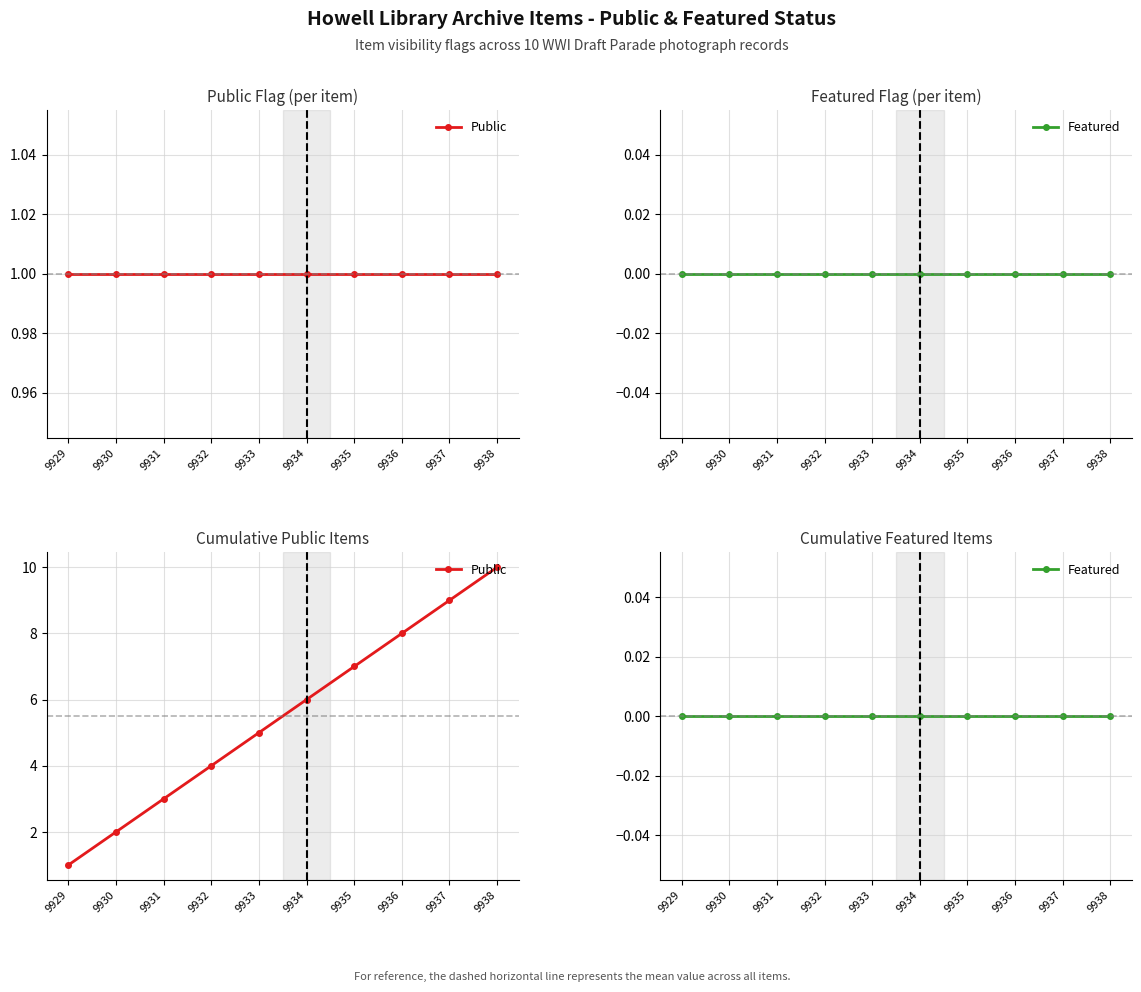

Reading left to right, transcribe all the data shown in this chart.

Public: 9929=1	9930=2	9931=3	9932=4	9933=5	9934=6	9935=7	9936=8	9937=9	9938=10
Featured: 9929=0	9930=0	9931=0	9932=0	9933=0	9934=0	9935=0	9936=0	9937=0	9938=0